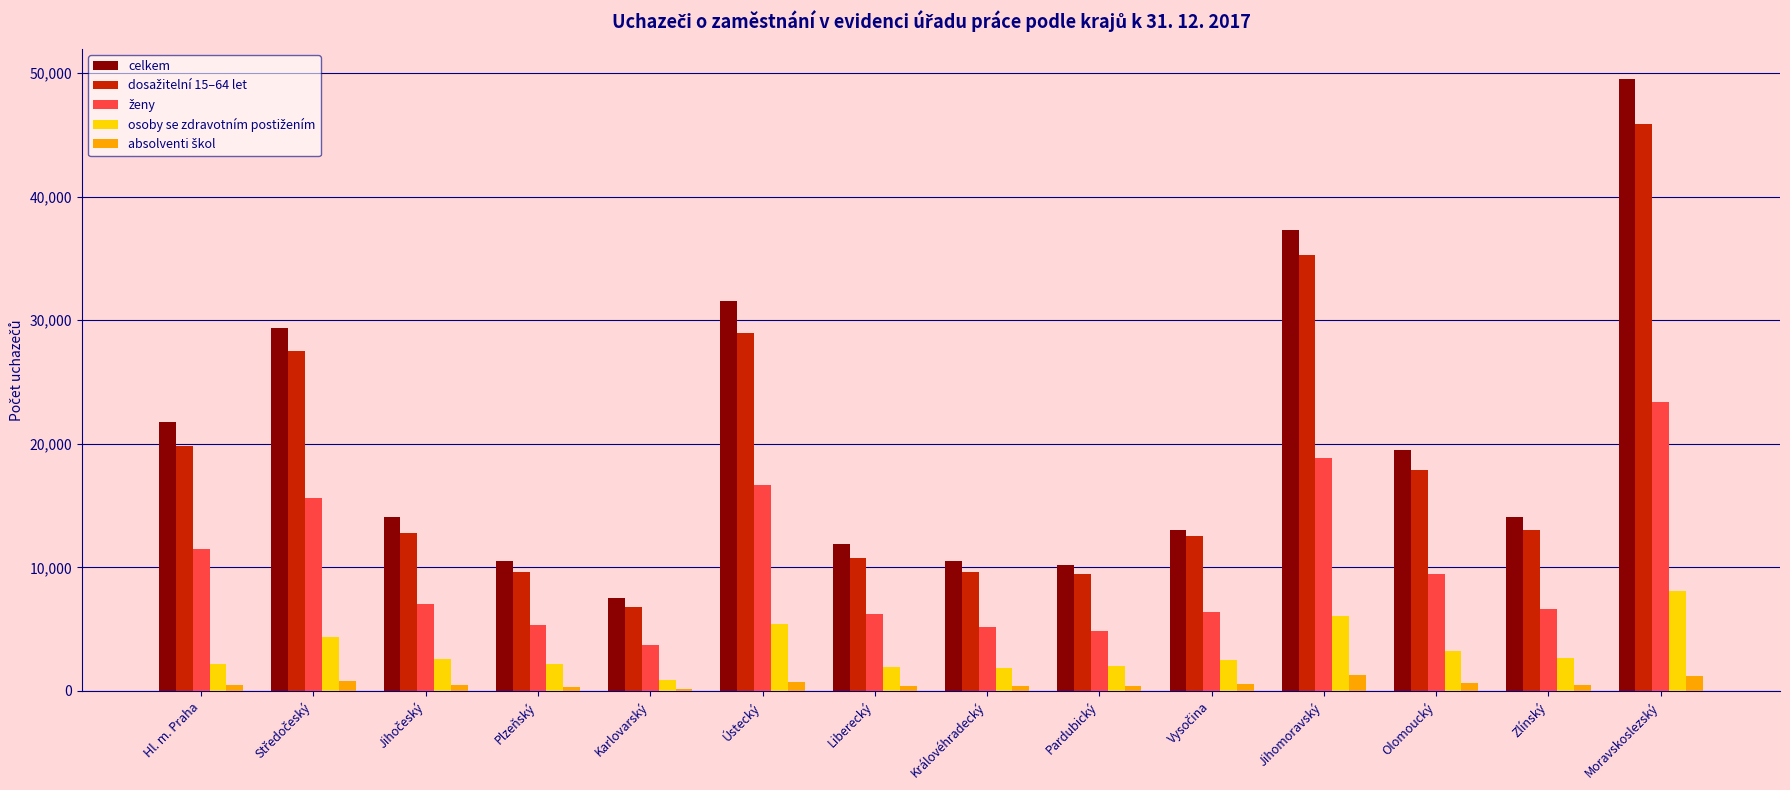

What is the total value across all series at Jihomoravský?

98780